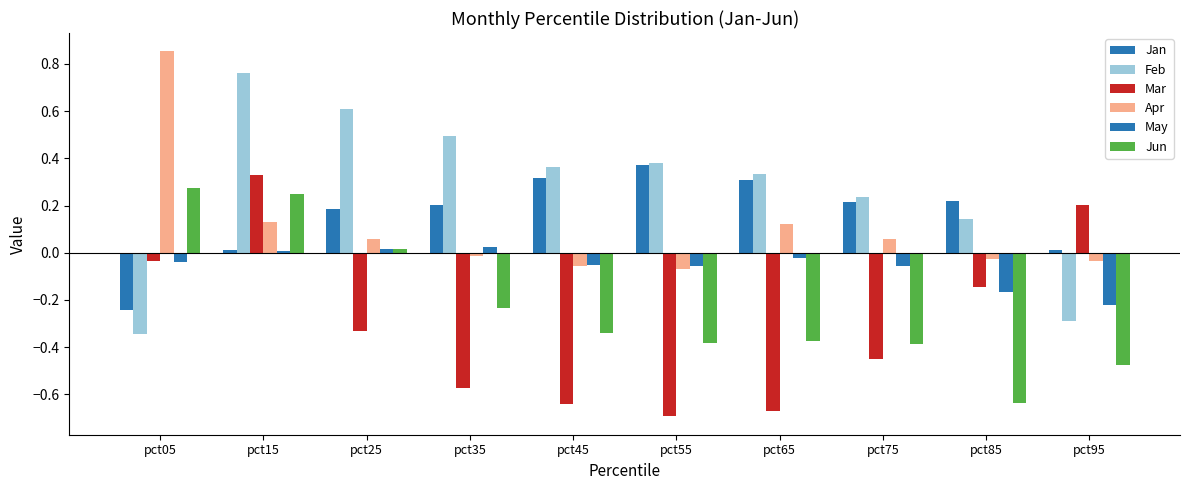

What is the lowest value of the May series?

-0.2